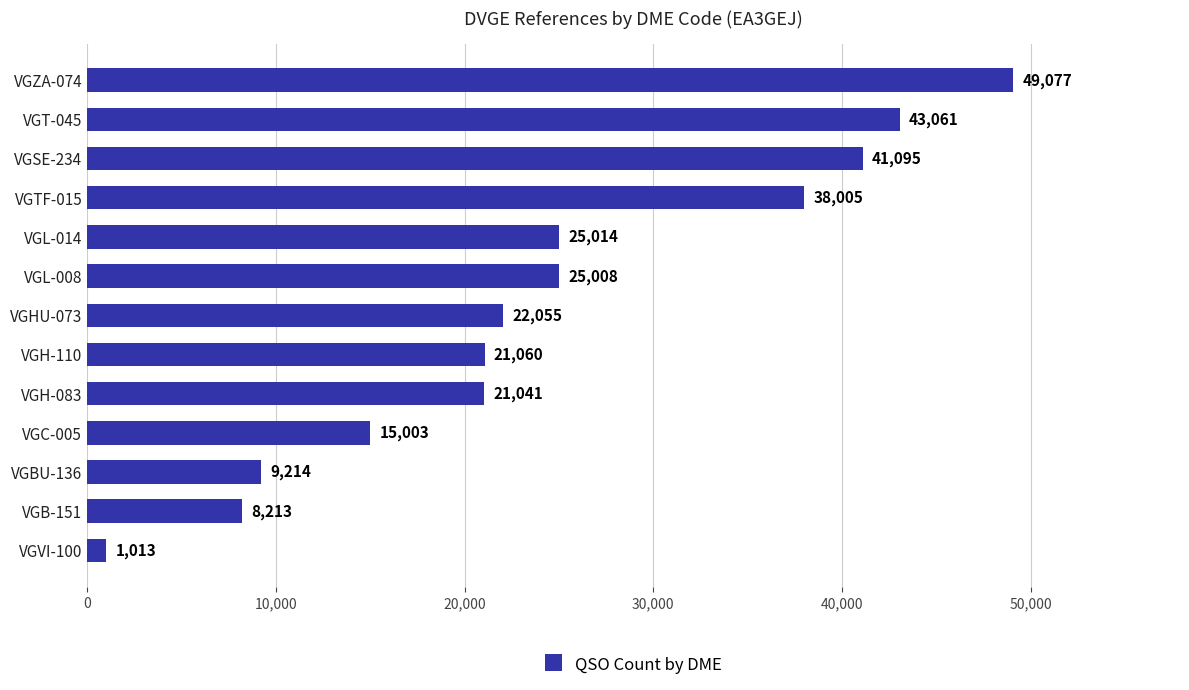

Between VGBU-136 and VGH-110, which is larger?

VGH-110